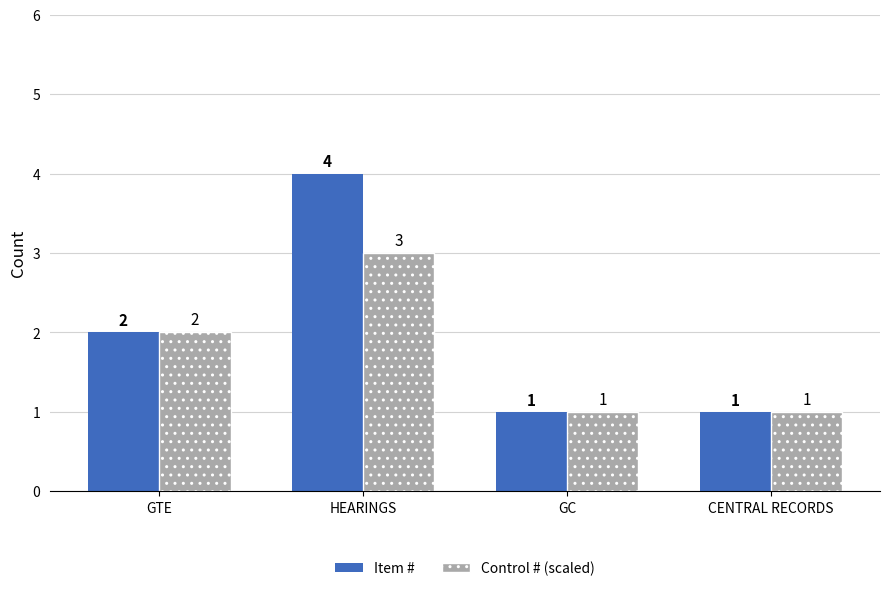

What are all the series names shown in the legend?

Item #, Control # (scaled)